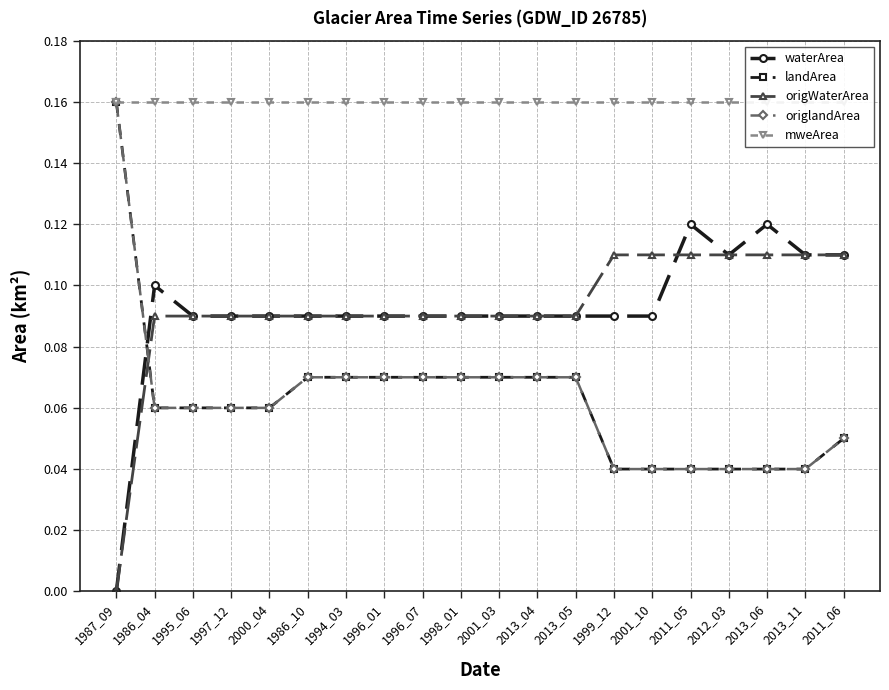

What is the sum of all origWaterArea values?

1.8